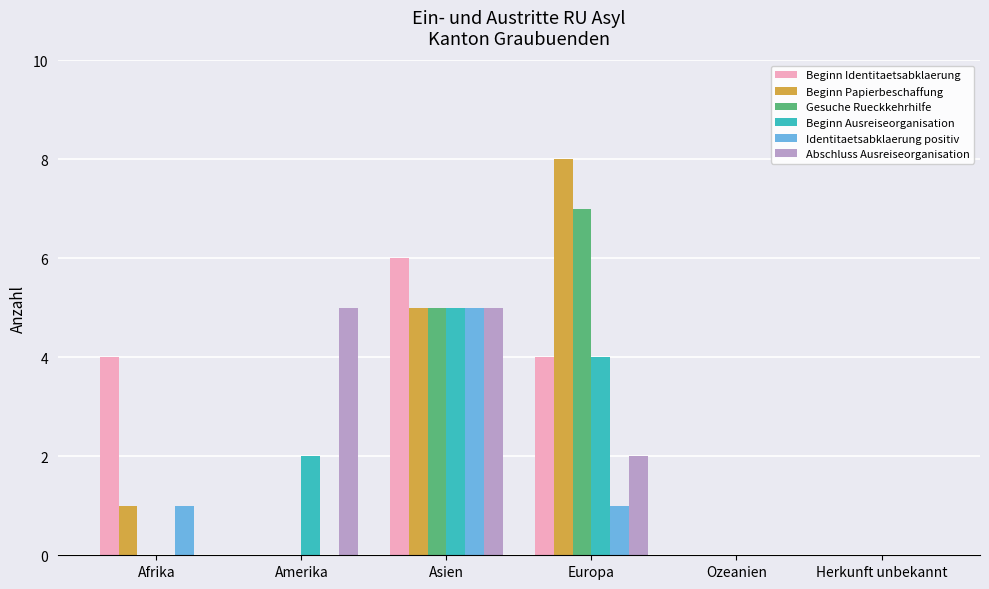

How many groups of bars are there?

6